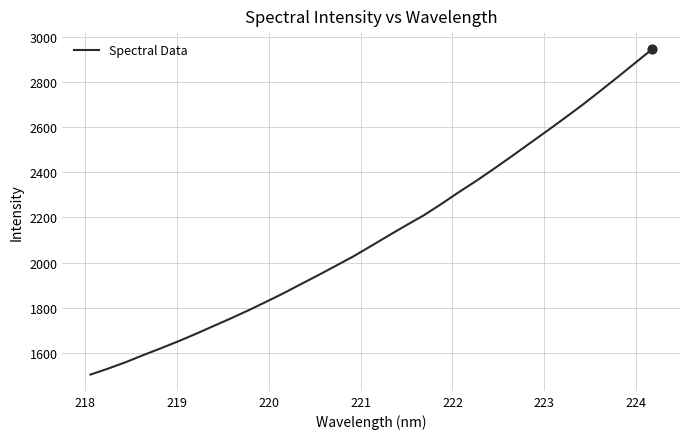

What is the minimum value shown in the chart?

1504.9